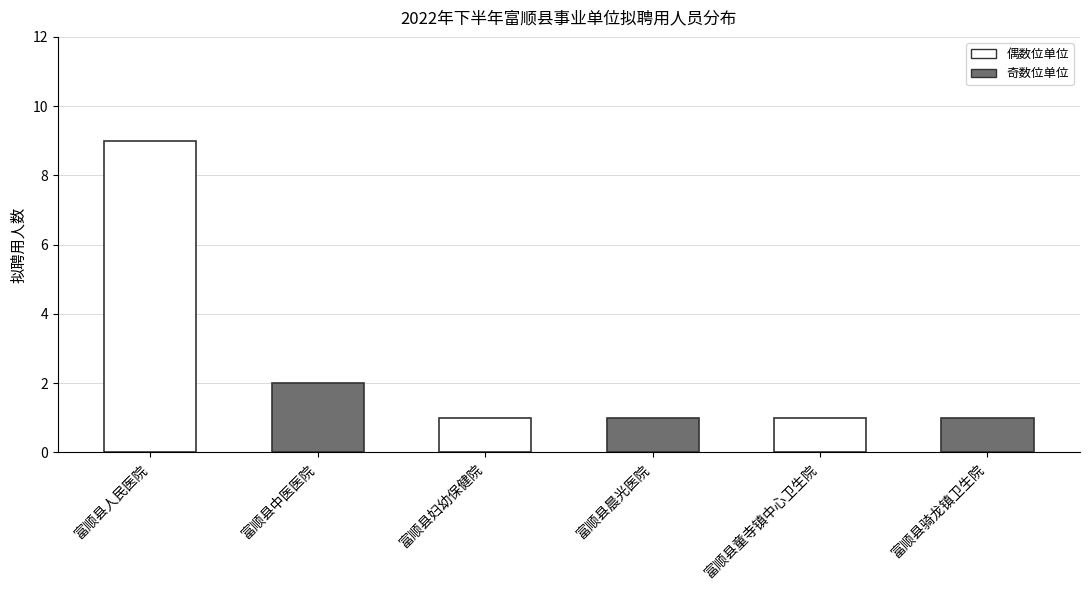

How many bars are there in total?

6